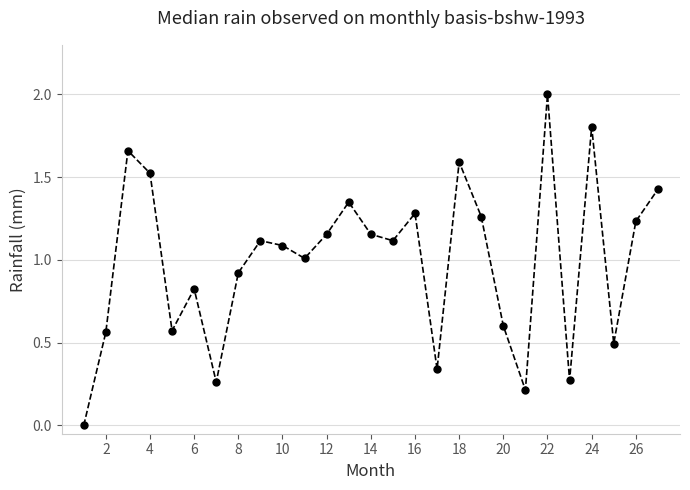

What is the difference between the maximum and second lowest values?

1.8